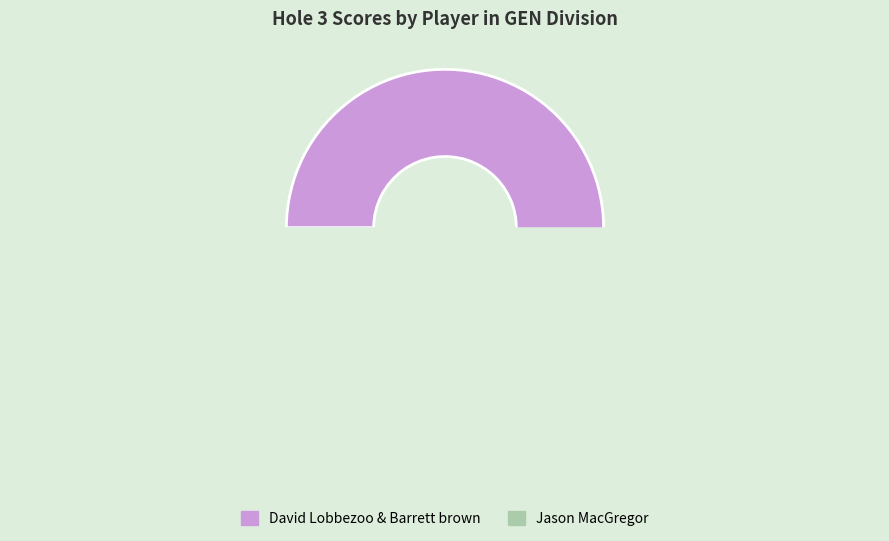

Is there a majority slice in this chart?

Yes